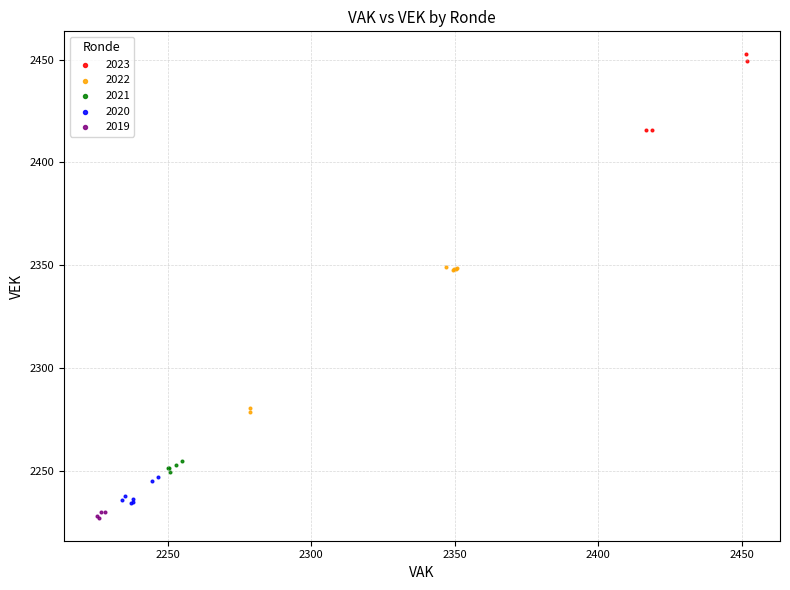

What are all the series names shown in the legend?

2023, 2022, 2021, 2020, 2019